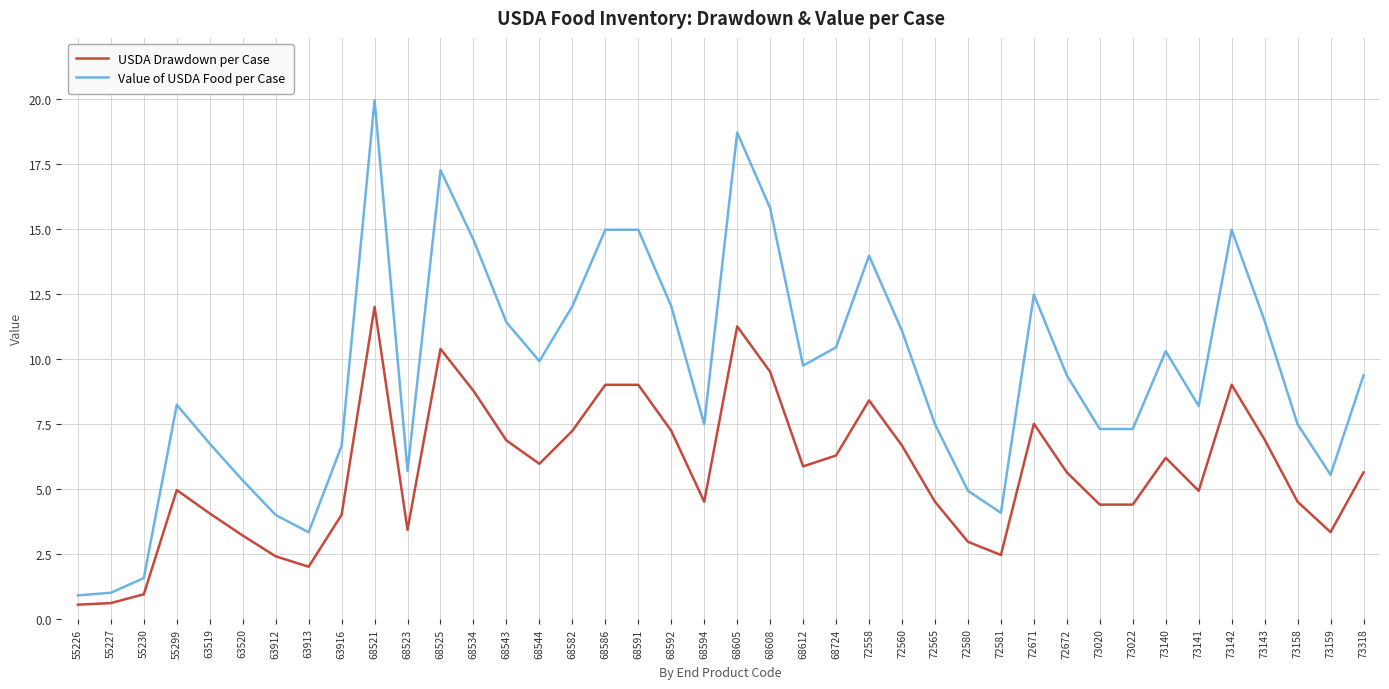

Which category has the highest value in the Value of USDA Food per Case series?

68521